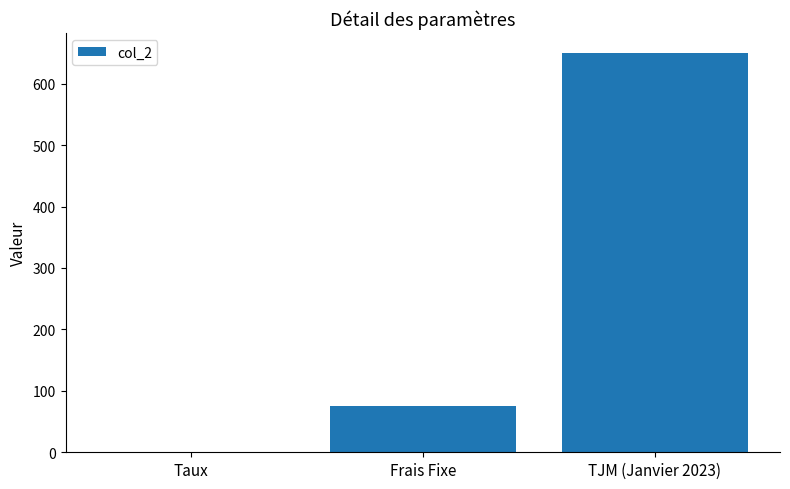

Read the value at TJM (Janvier 2023).

650.0